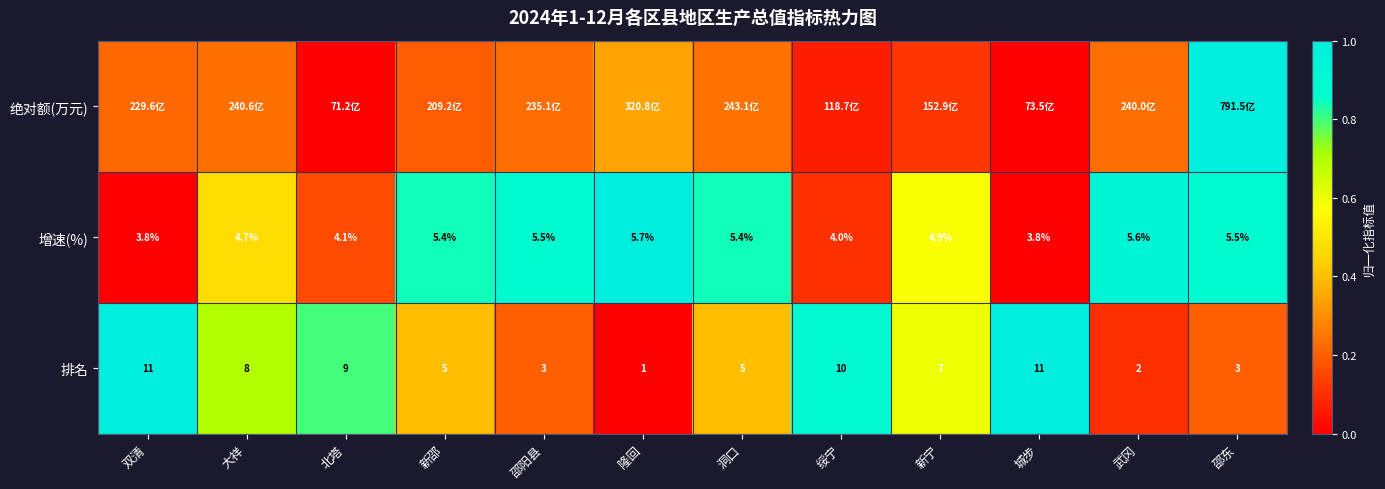

Where does the 增速(%) series first go above 5?

新邵